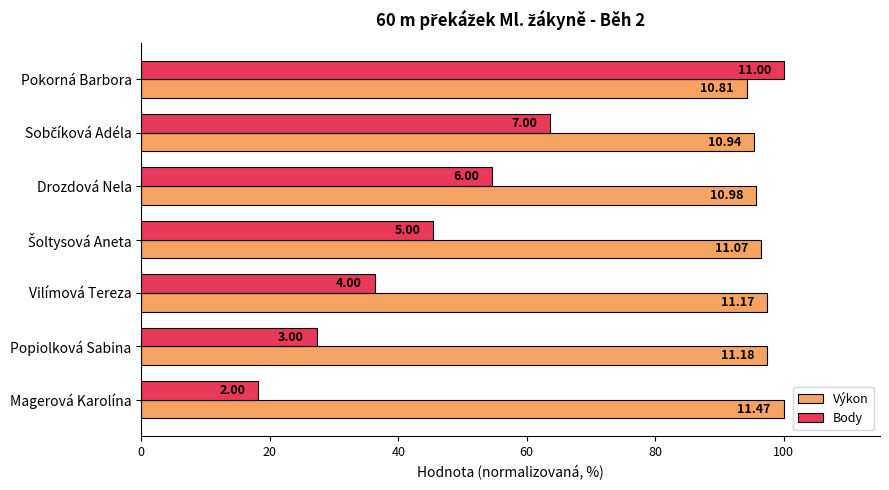

What is the average value of the Výkon series?

96.7